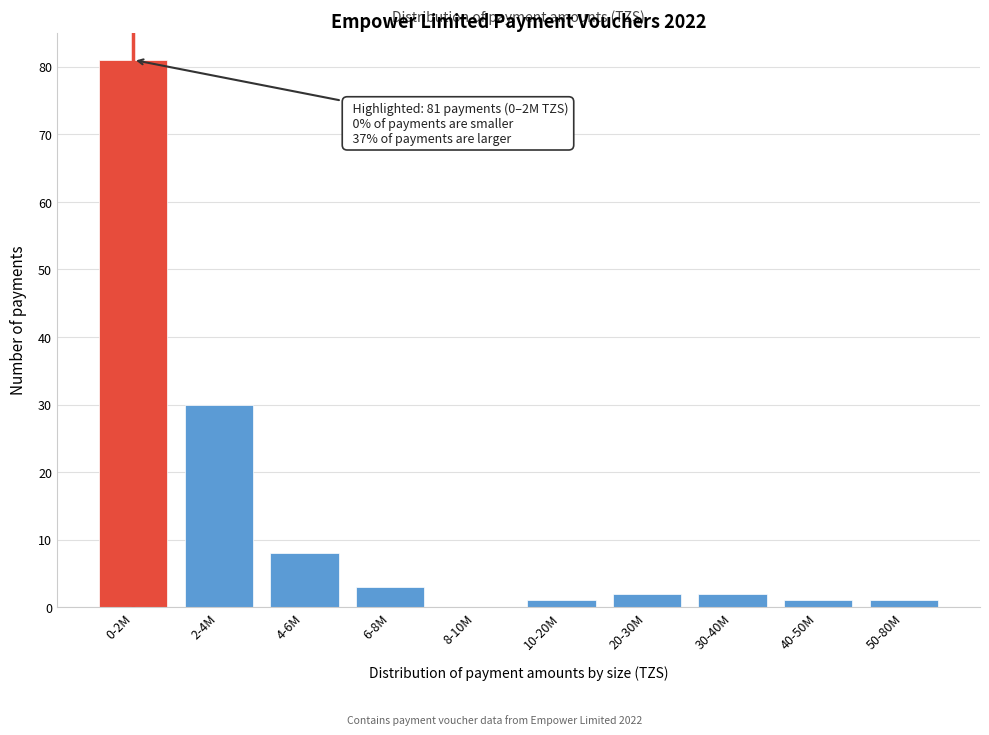

Reading right to left, list all the values displayed in this chart.

50-80M=1	40-50M=1	30-40M=2	20-30M=2	10-20M=1	8-10M=0	6-8M=3	4-6M=8	2-4M=30	0-2M=81